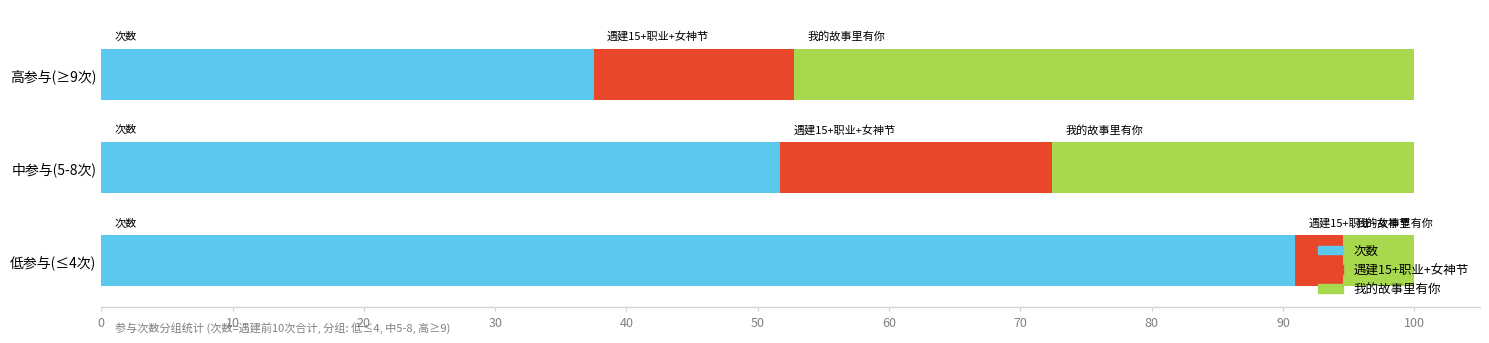

At which label is 次数 closest to 64?

中参与(5-8次)